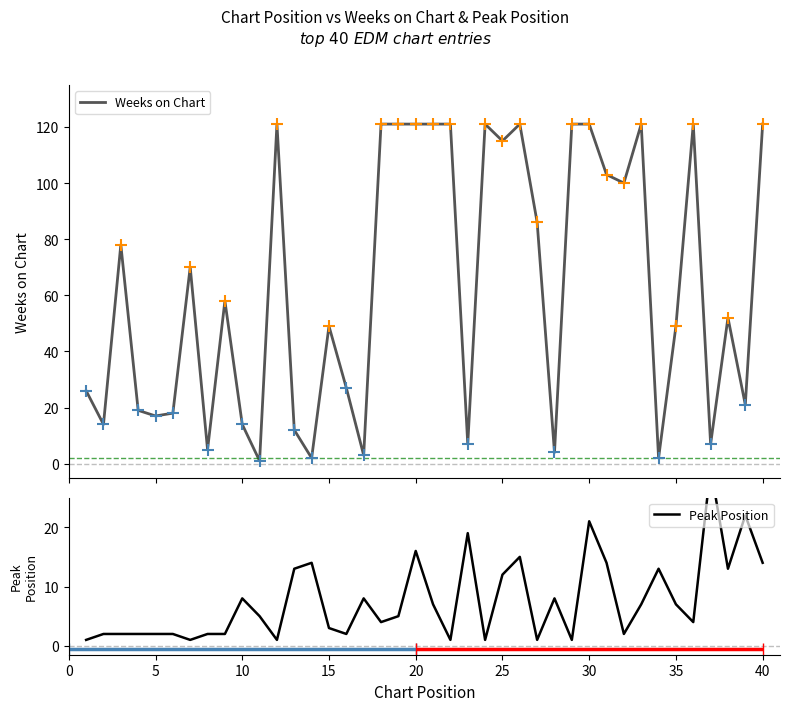

Which series contains the lowest Y value?

Weeks on Chart